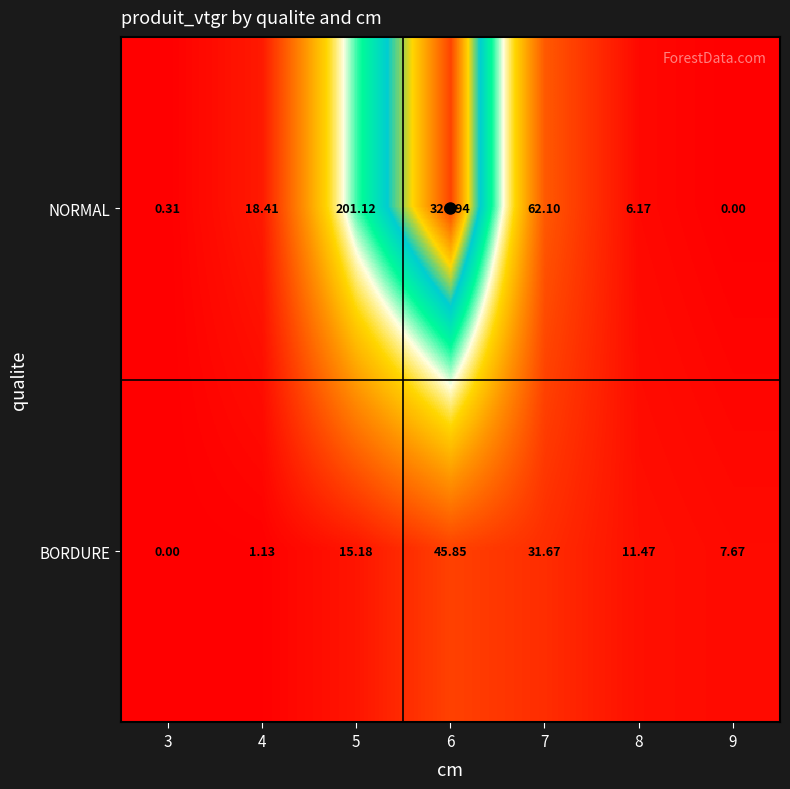

Is the value of NORMAL at 6 greater than the value of BORDURE at 6?

Yes